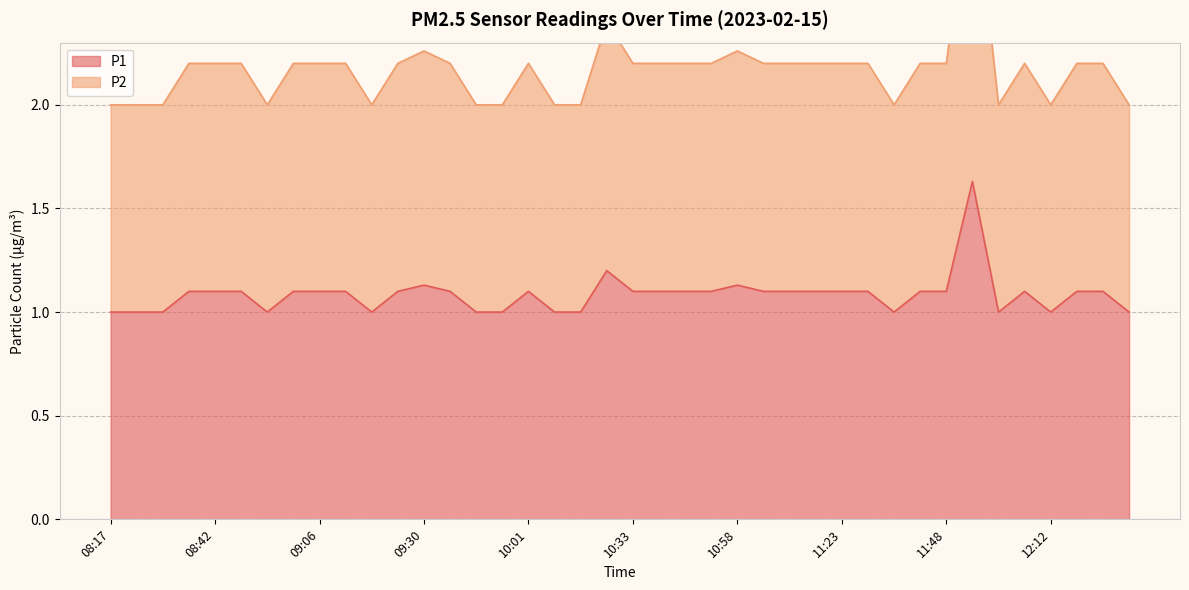

How many data points in P2 are above 2?

27